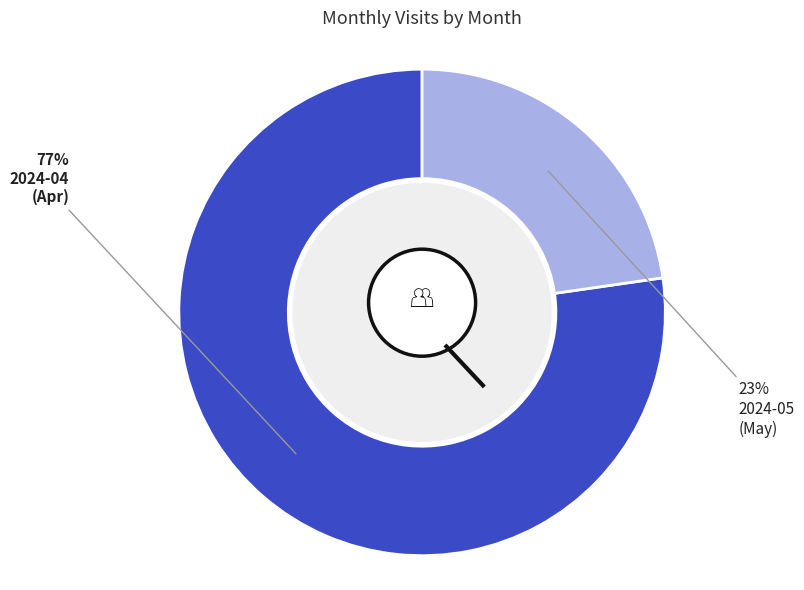

Rank the categories by value from lowest to highest.

2024-05, 2024-04